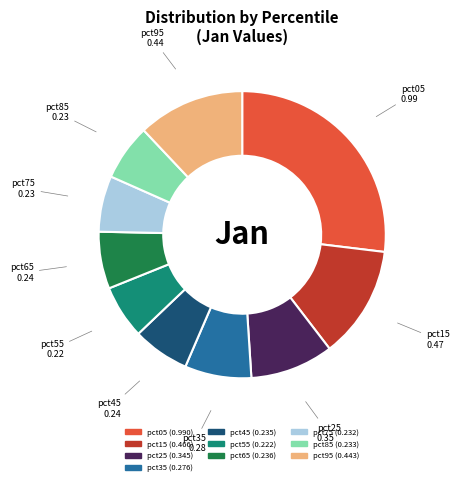

Is there any slice that represents more than half of the pie?

No